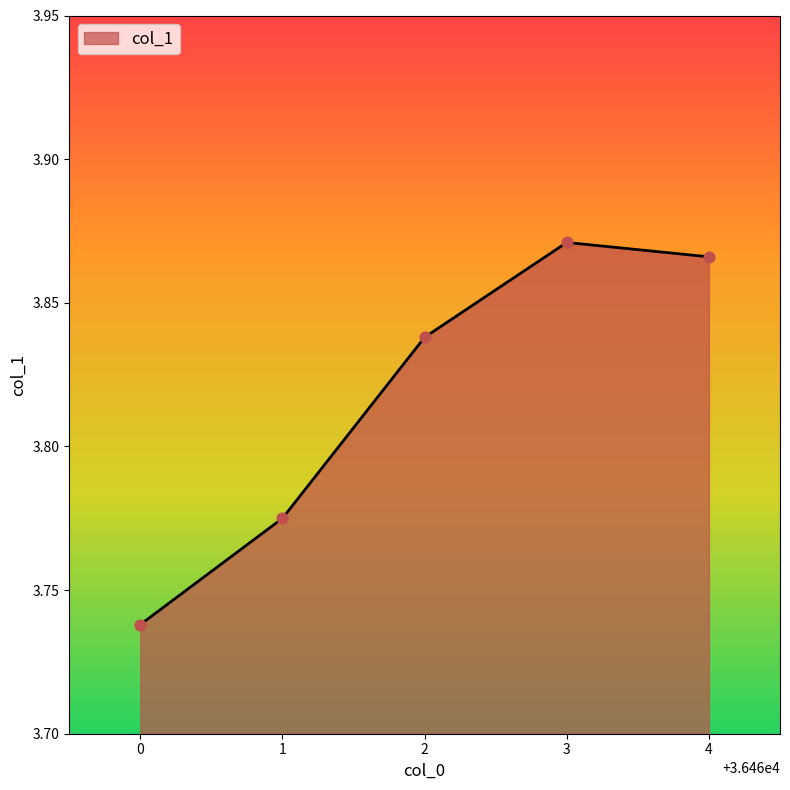

What is the change in value from 1 to 3?

+0.1